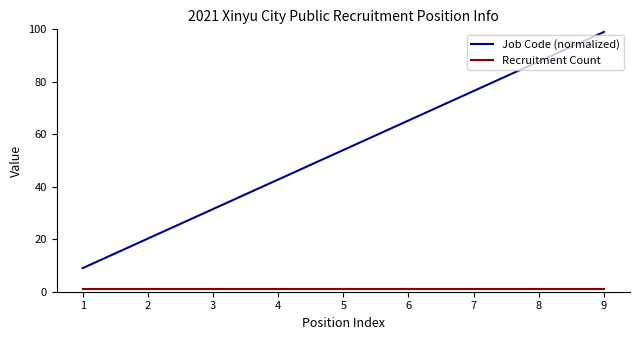

Which category has the lowest value in the Job Code (normalized) series?

1